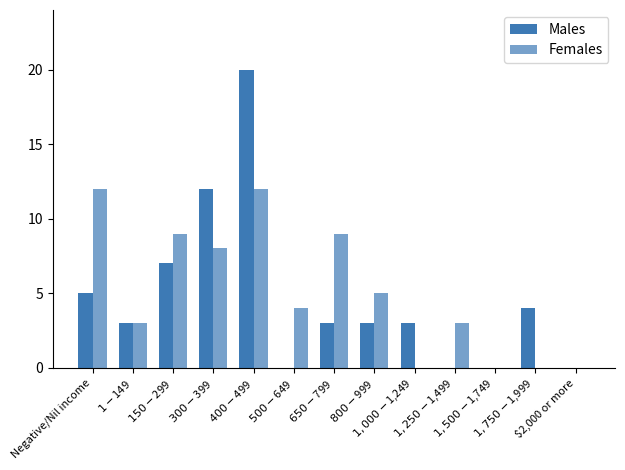

Rank the series by their maximum value, from highest to lowest.

Males, Females